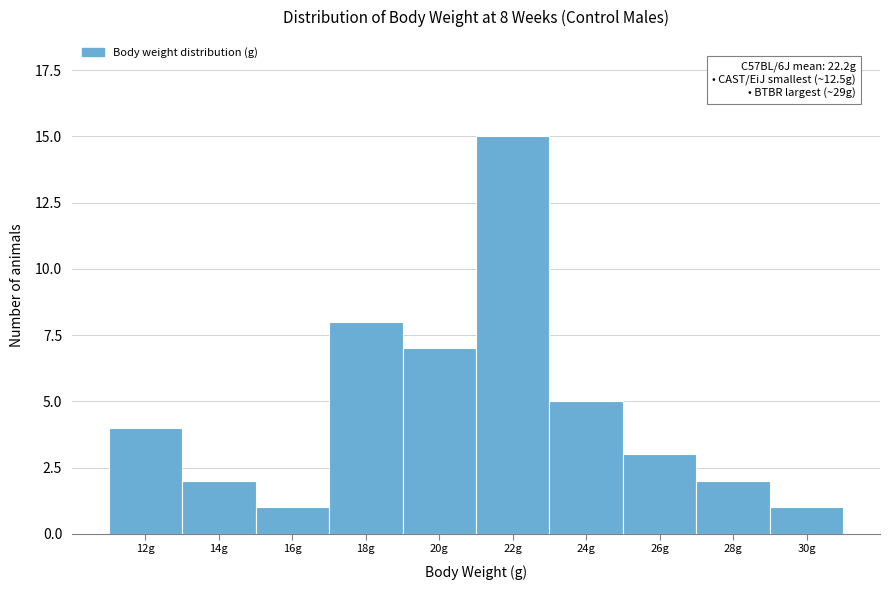

Reading left to right, what are all the values shown in this chart?

12g=4	14g=2	16g=1	18g=8	20g=7	22g=15	24g=5	26g=3	28g=2	30g=1